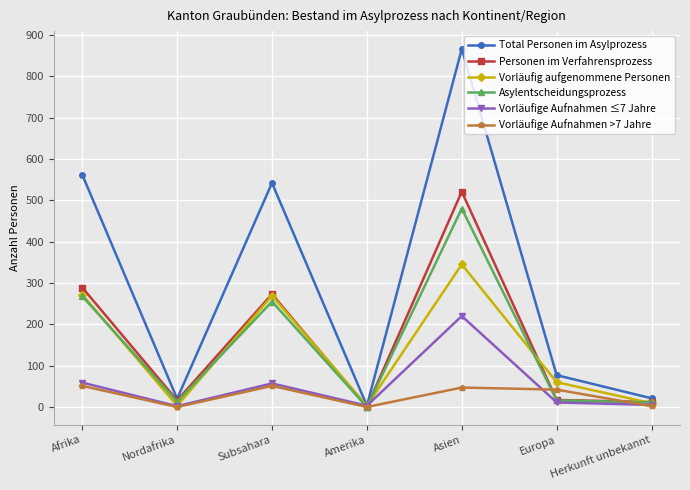

Where is the first local maximum for Asylentscheidungsprozess?

Subsahara